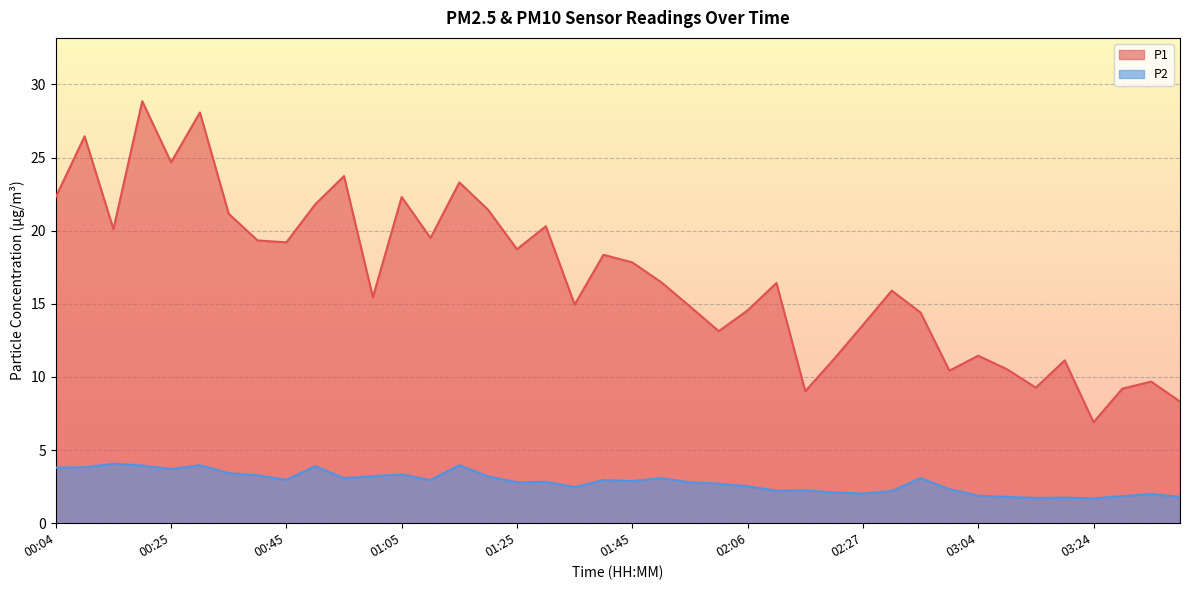

Rank the categories by P2 value from lowest to highest.

03:24, 03:14, 03:19, 03:09, 03:39, 03:29, 03:04, 03:34, 02:27, 02:21, 02:43, 02:11, 02:16, 02:53, 01:35, 02:06, 02:00, 01:25, 01:55, 01:30, 01:45, 01:10, 01:40, 00:45, 00:55, 01:50, 02:48, 01:20, 01:00, 00:40, 01:05, 00:35, 00:25, 00:04, 00:09, 00:50, 00:20, 00:30, 01:15, 00:14